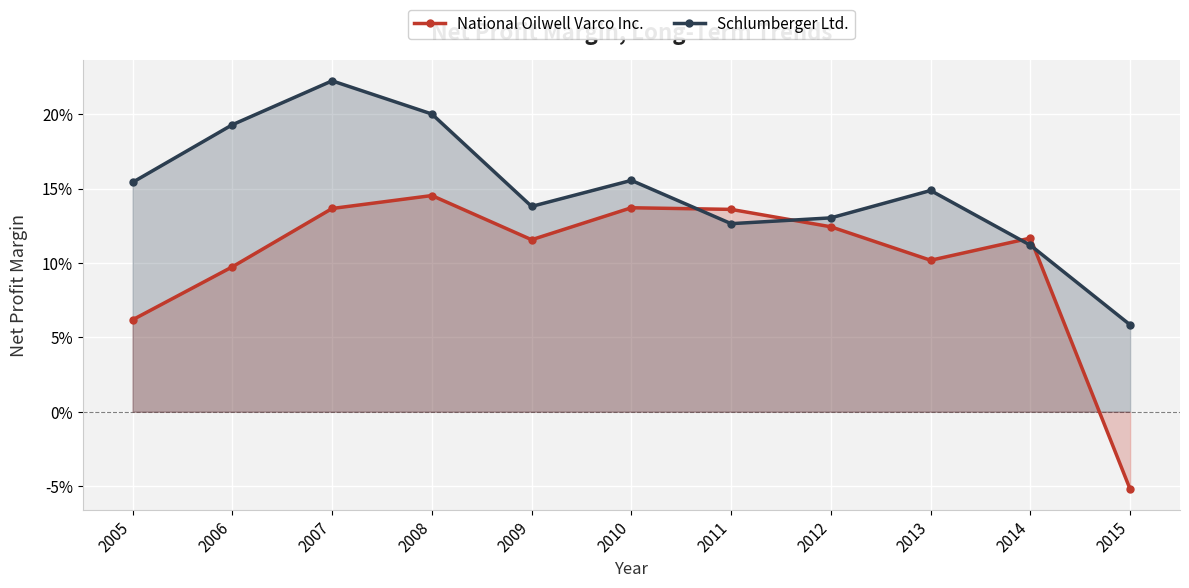

How many categories are shown in the chart?

11